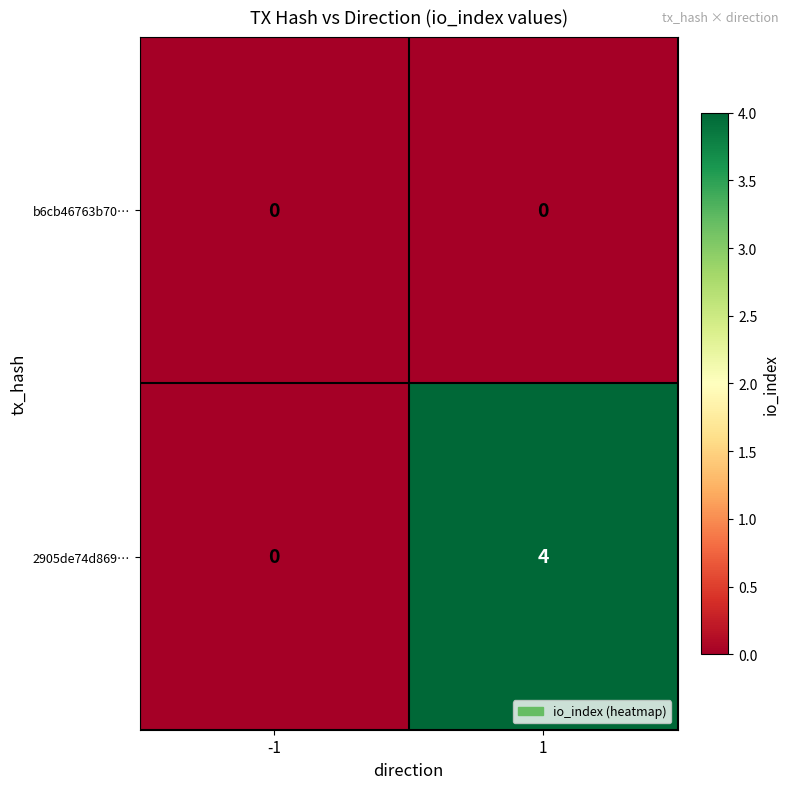

Which series has the largest total across all categories?

2905de74d869…